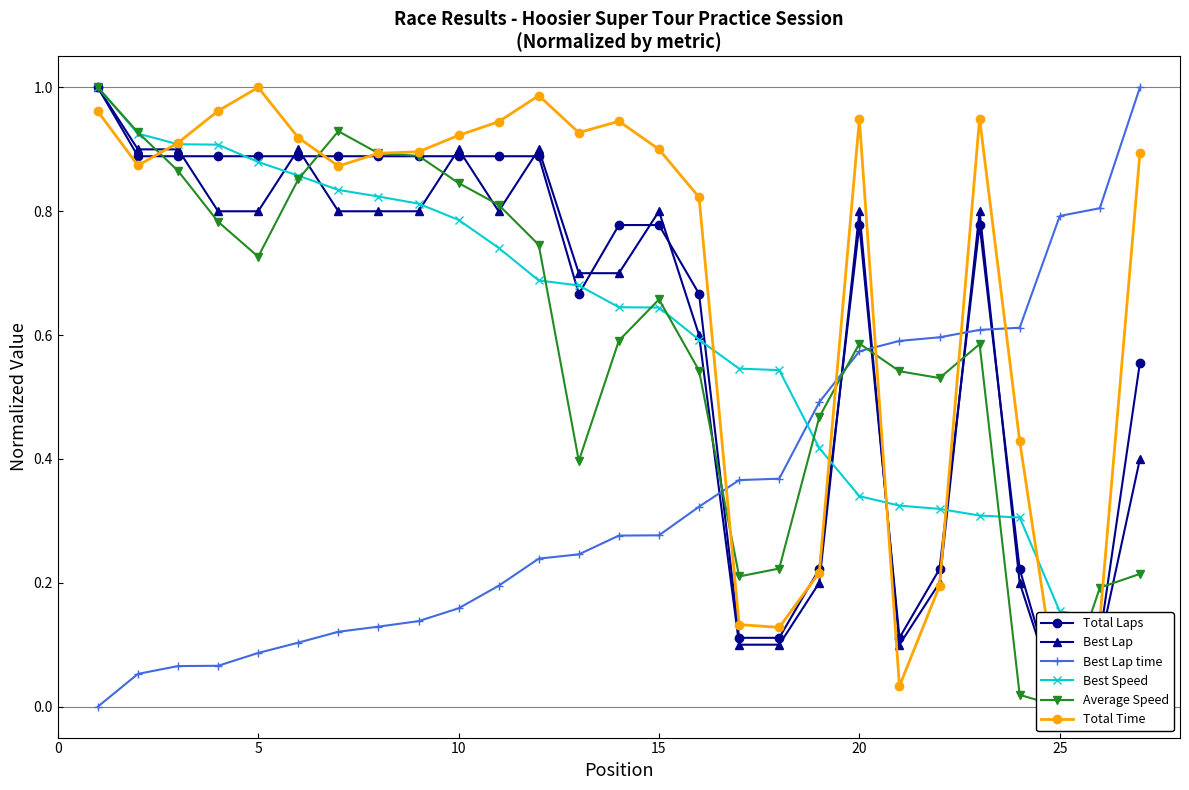

What is the maximum value for Best Lap time?

1.0